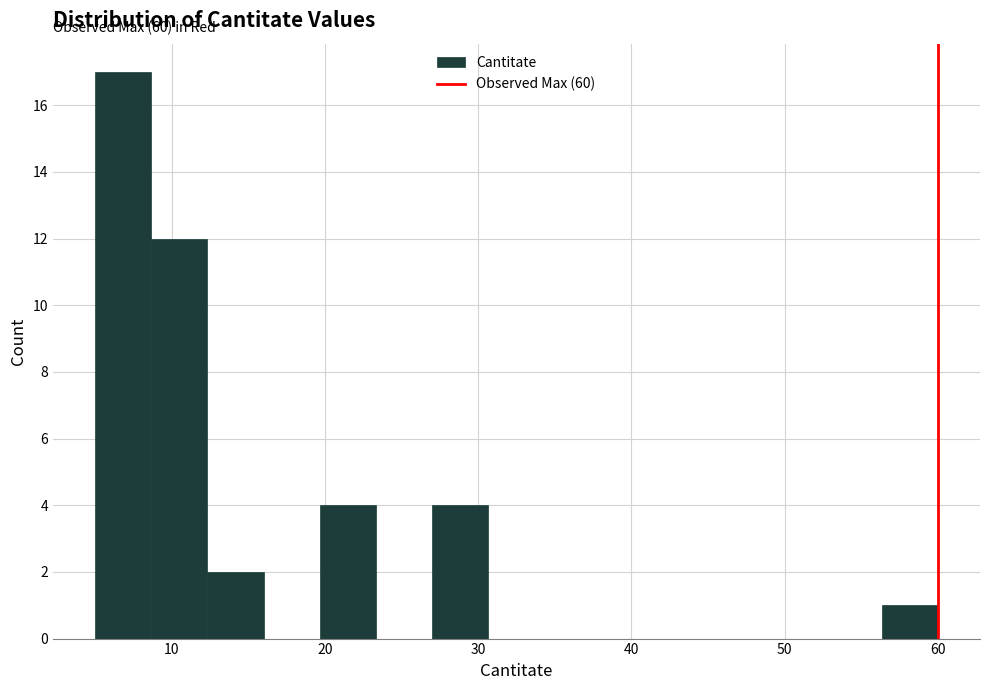

Read against the x-axis, roughly where is the centre of the tallest bar?

7